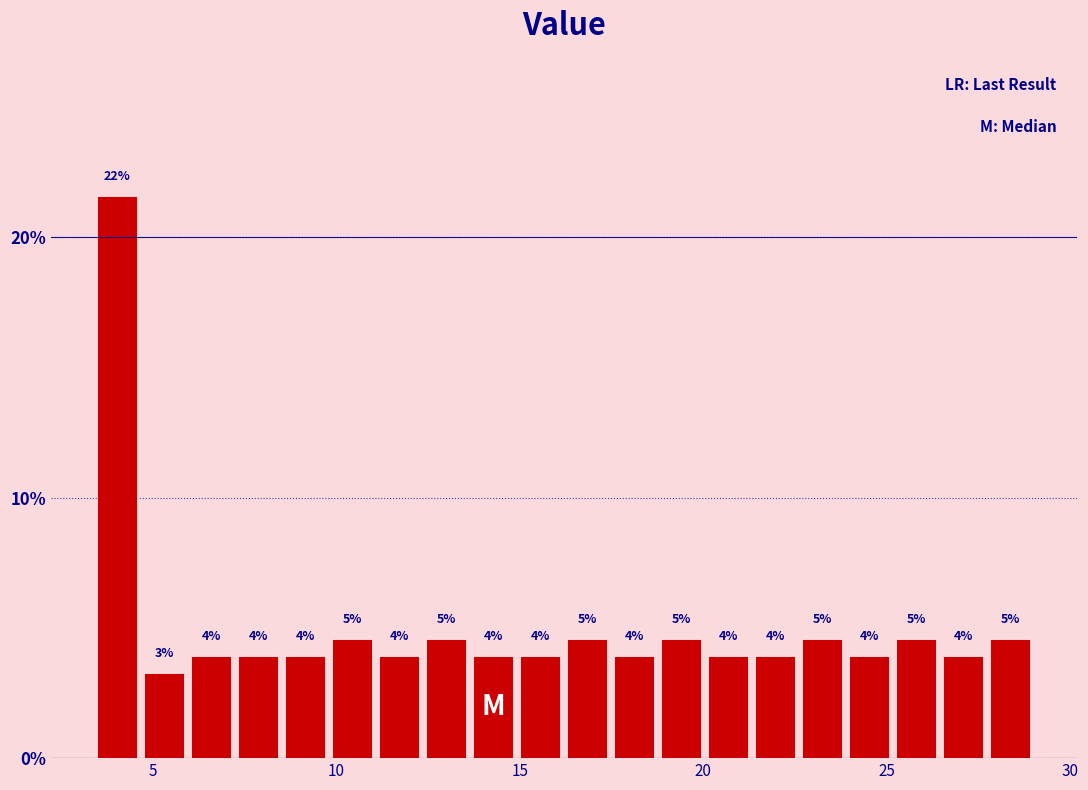

Around what value on the x-axis is the tallest bar? Give the approximate position of its centre, as read against the axis.

4.0